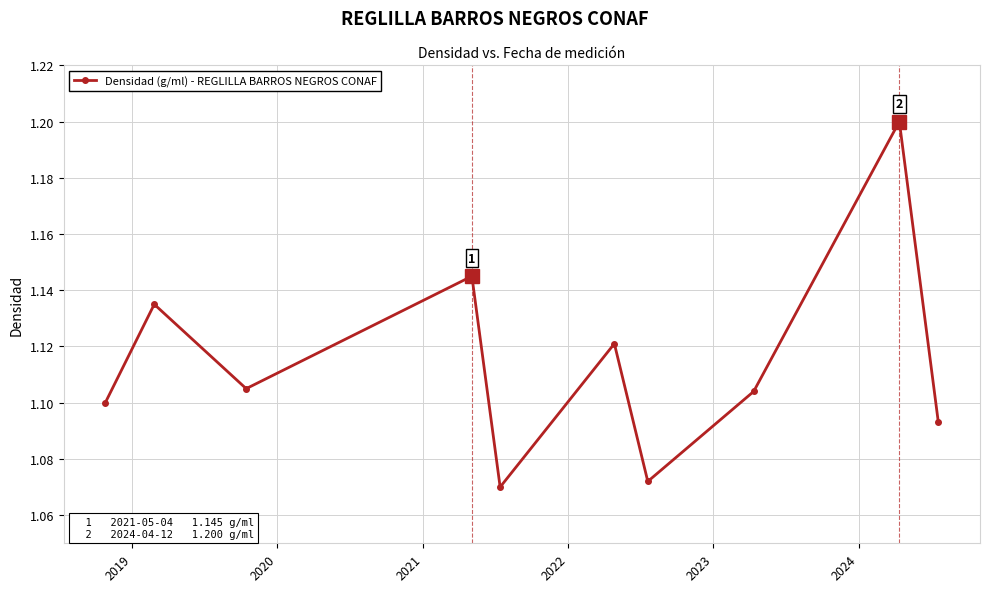

True or false: the data has more than 2 interior local peaks.

True